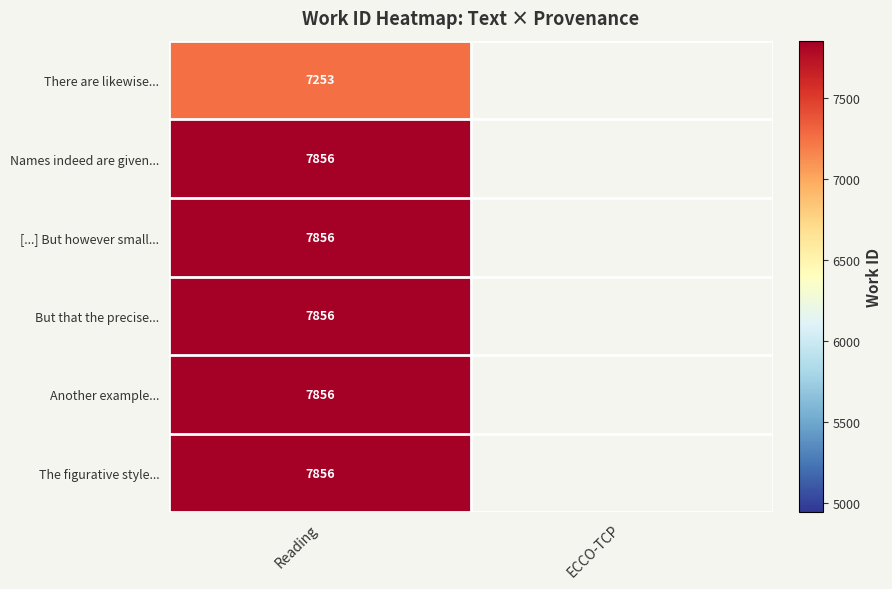

Is it true that [...] But however small... equals 7856 at Reading?

True